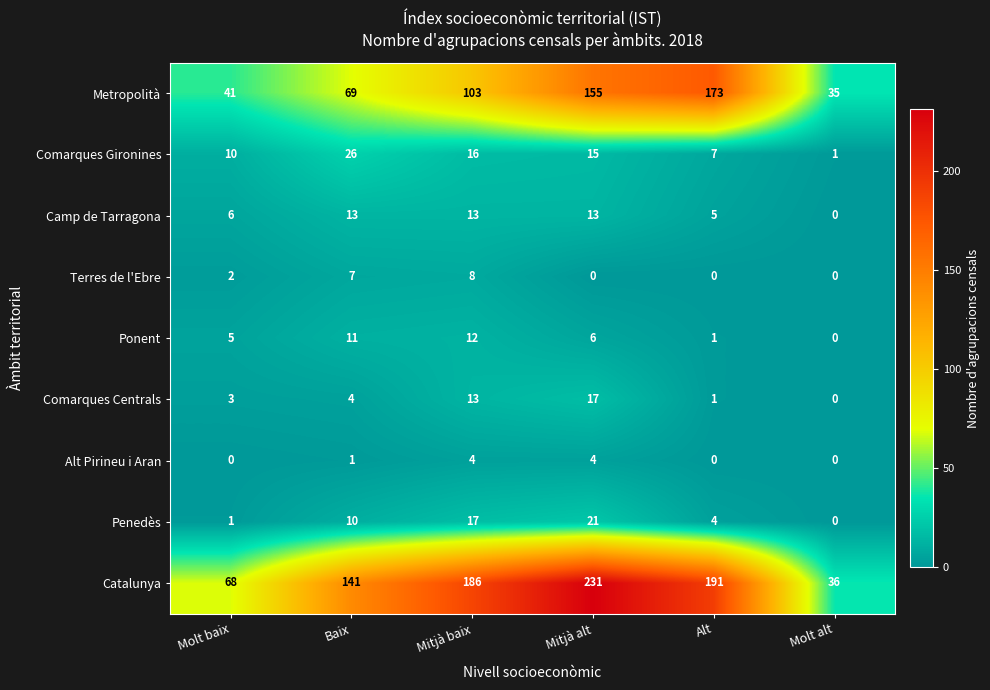

What is the difference between the second highest and minimum values in the Catalunya series?

155